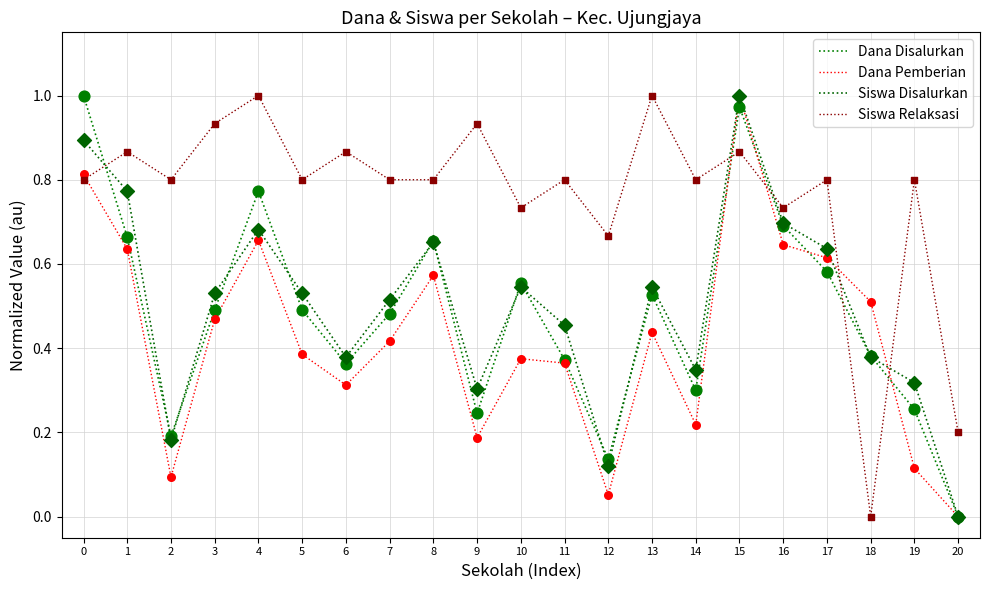

At how many categories does at least one series exceed 0?

21